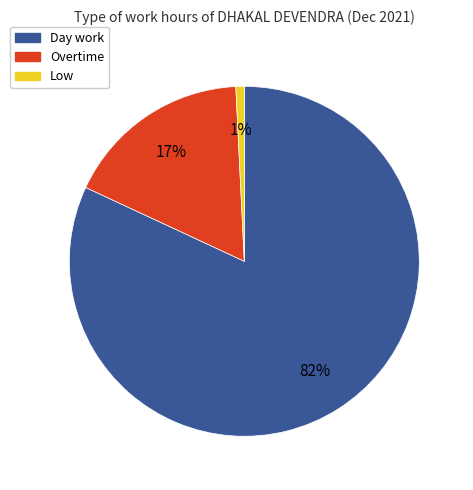

Rank the categories by value from highest to lowest.

Day work, Overtime, Low